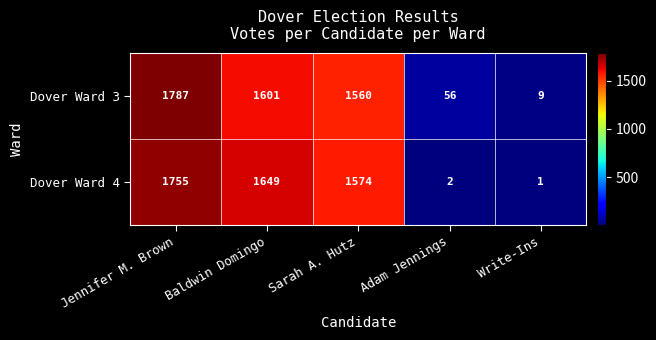

At which category is the sum across all series the highest?

Jennifer M. Brown